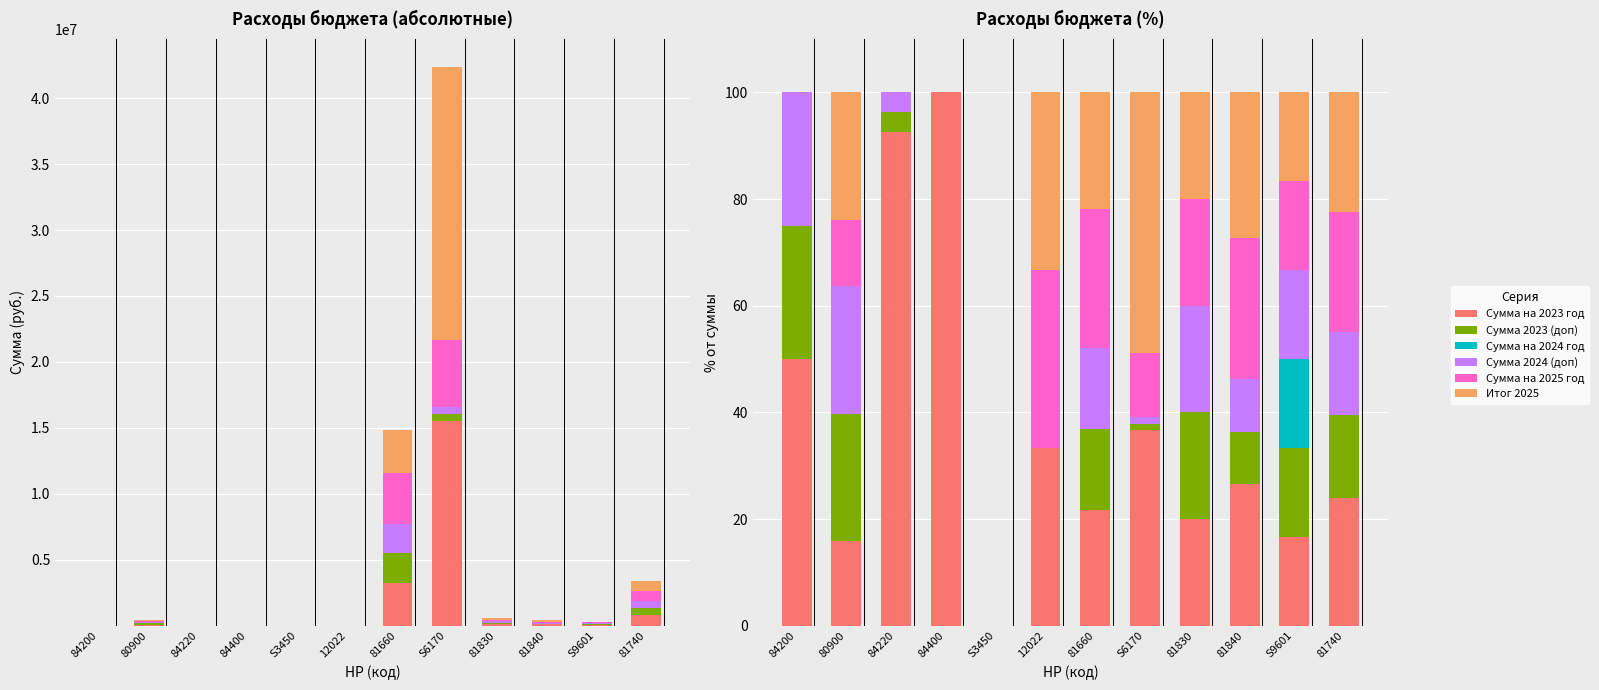

What is the sum of all Сумма 2023 (доп) values?

131.1